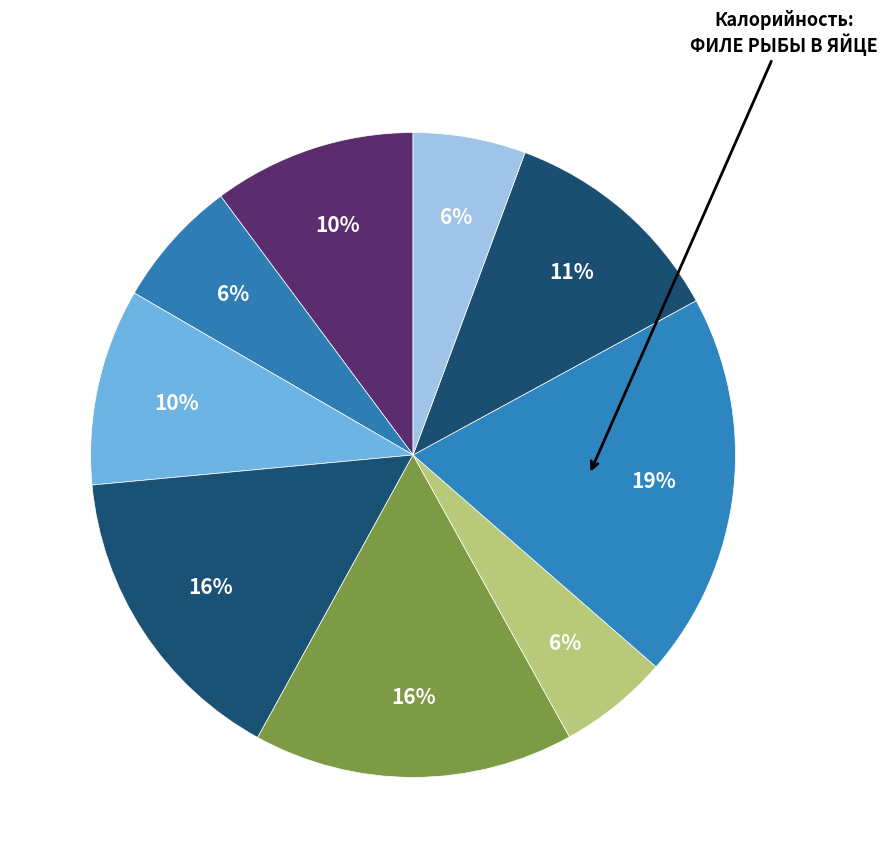

How many segments does this pie chart have?

9